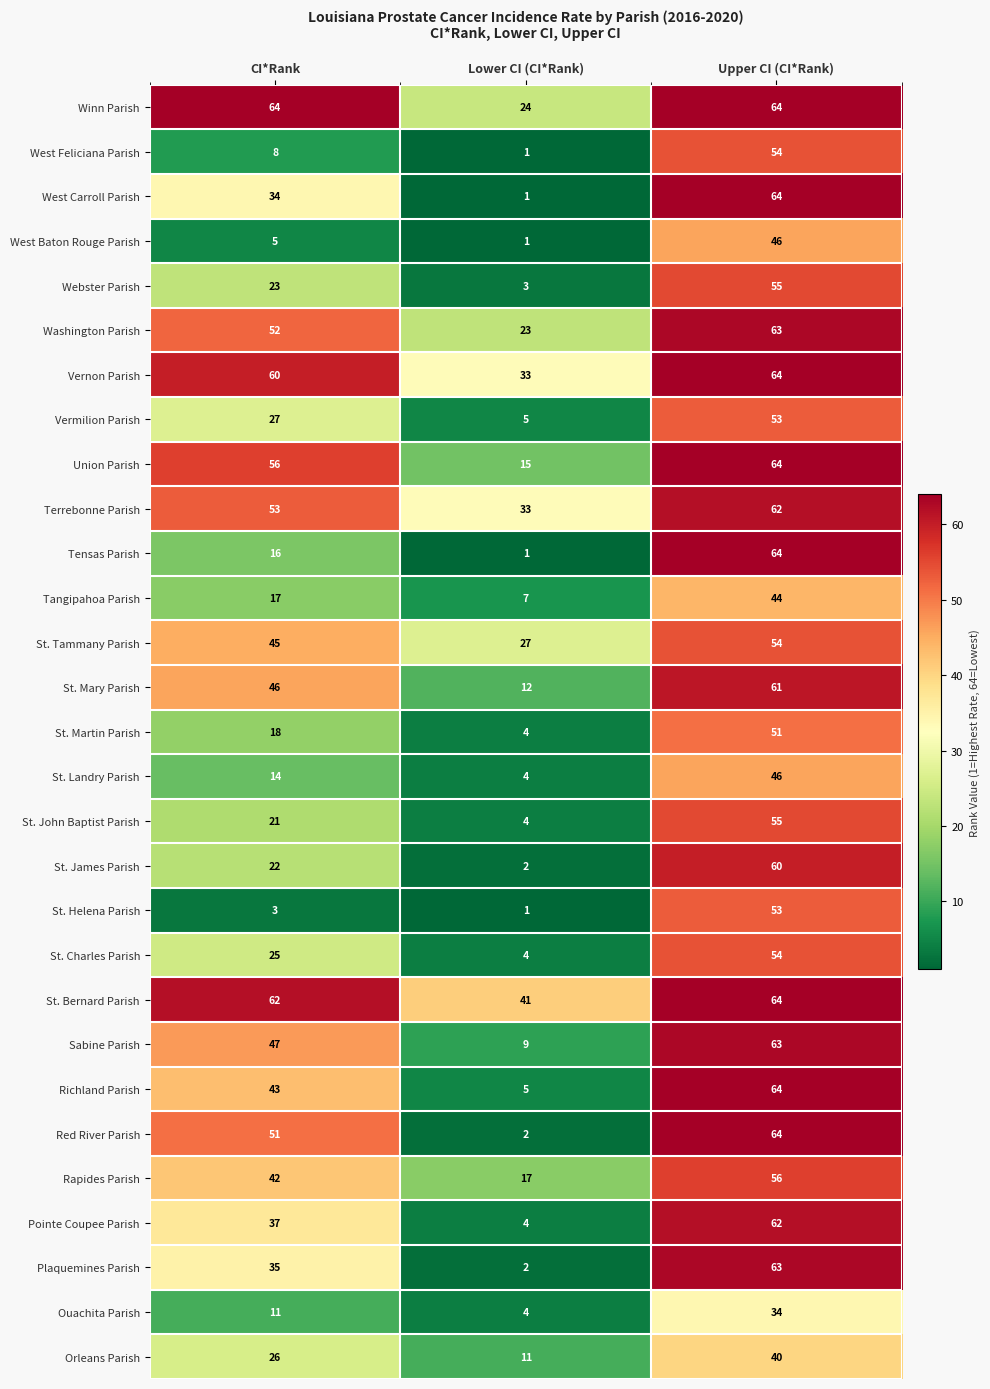

Between CI*Rank and Upper CI (CI*Rank), which series saw the biggest shift?

St. Helena Parish